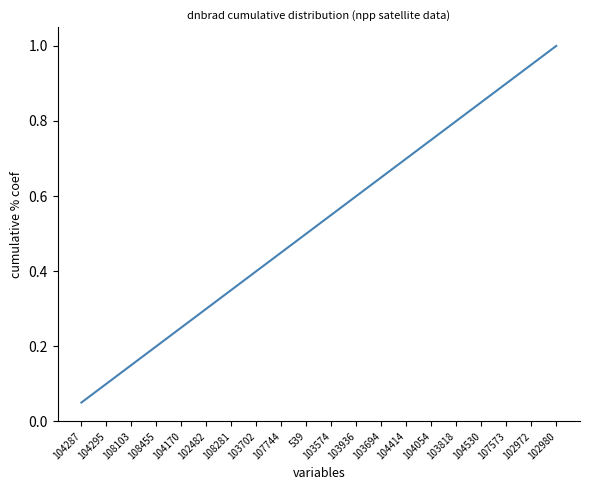

How many lines are shown in the chart?

1